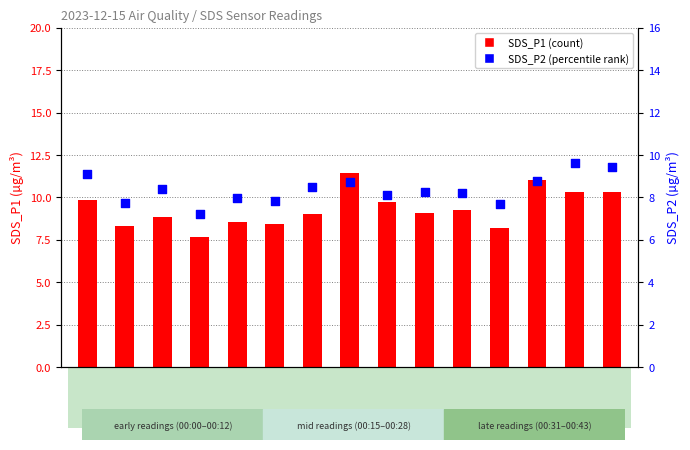

Which series contains the lowest Y value?

SDS_P2